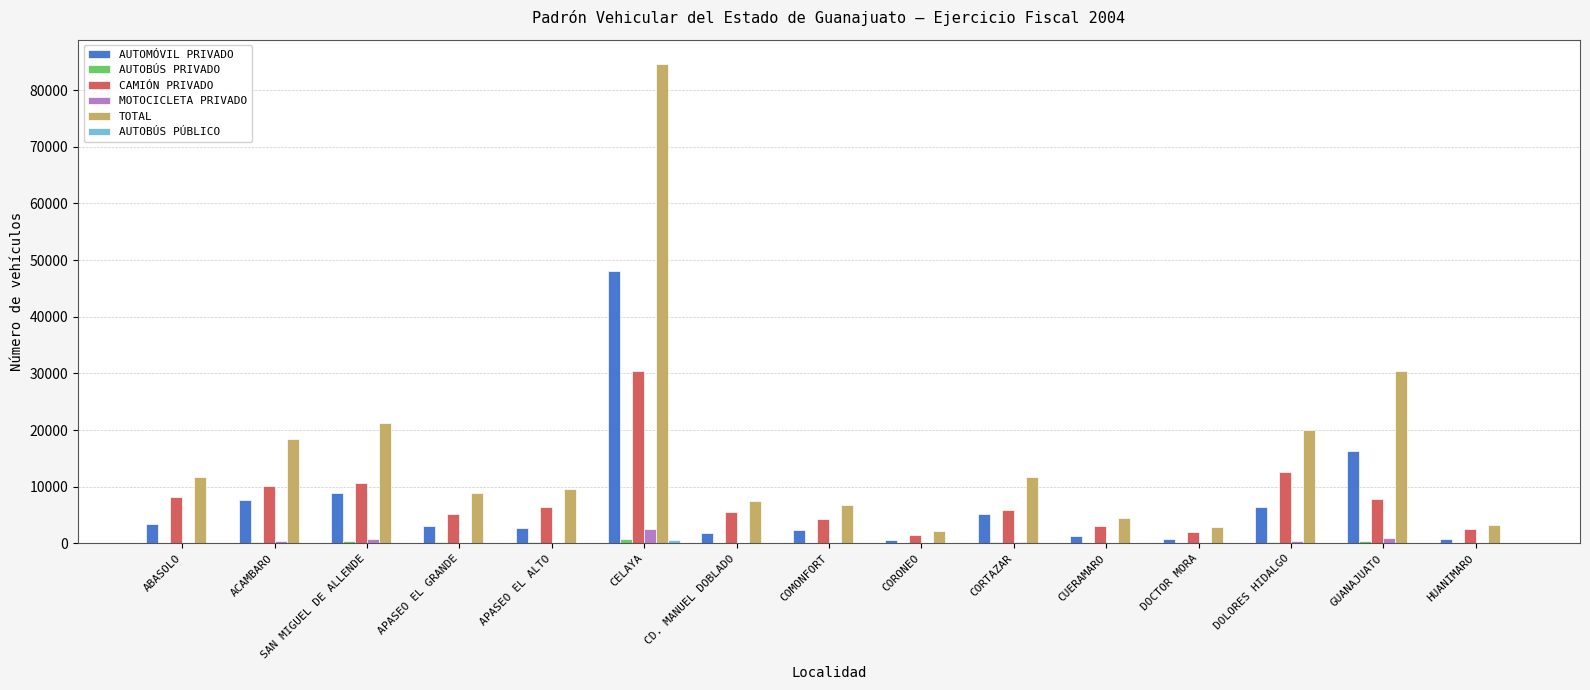

Is it true that AUTOMÓVIL PRIVADO equals 1845 at CD. MANUEL DOBLADO?

True